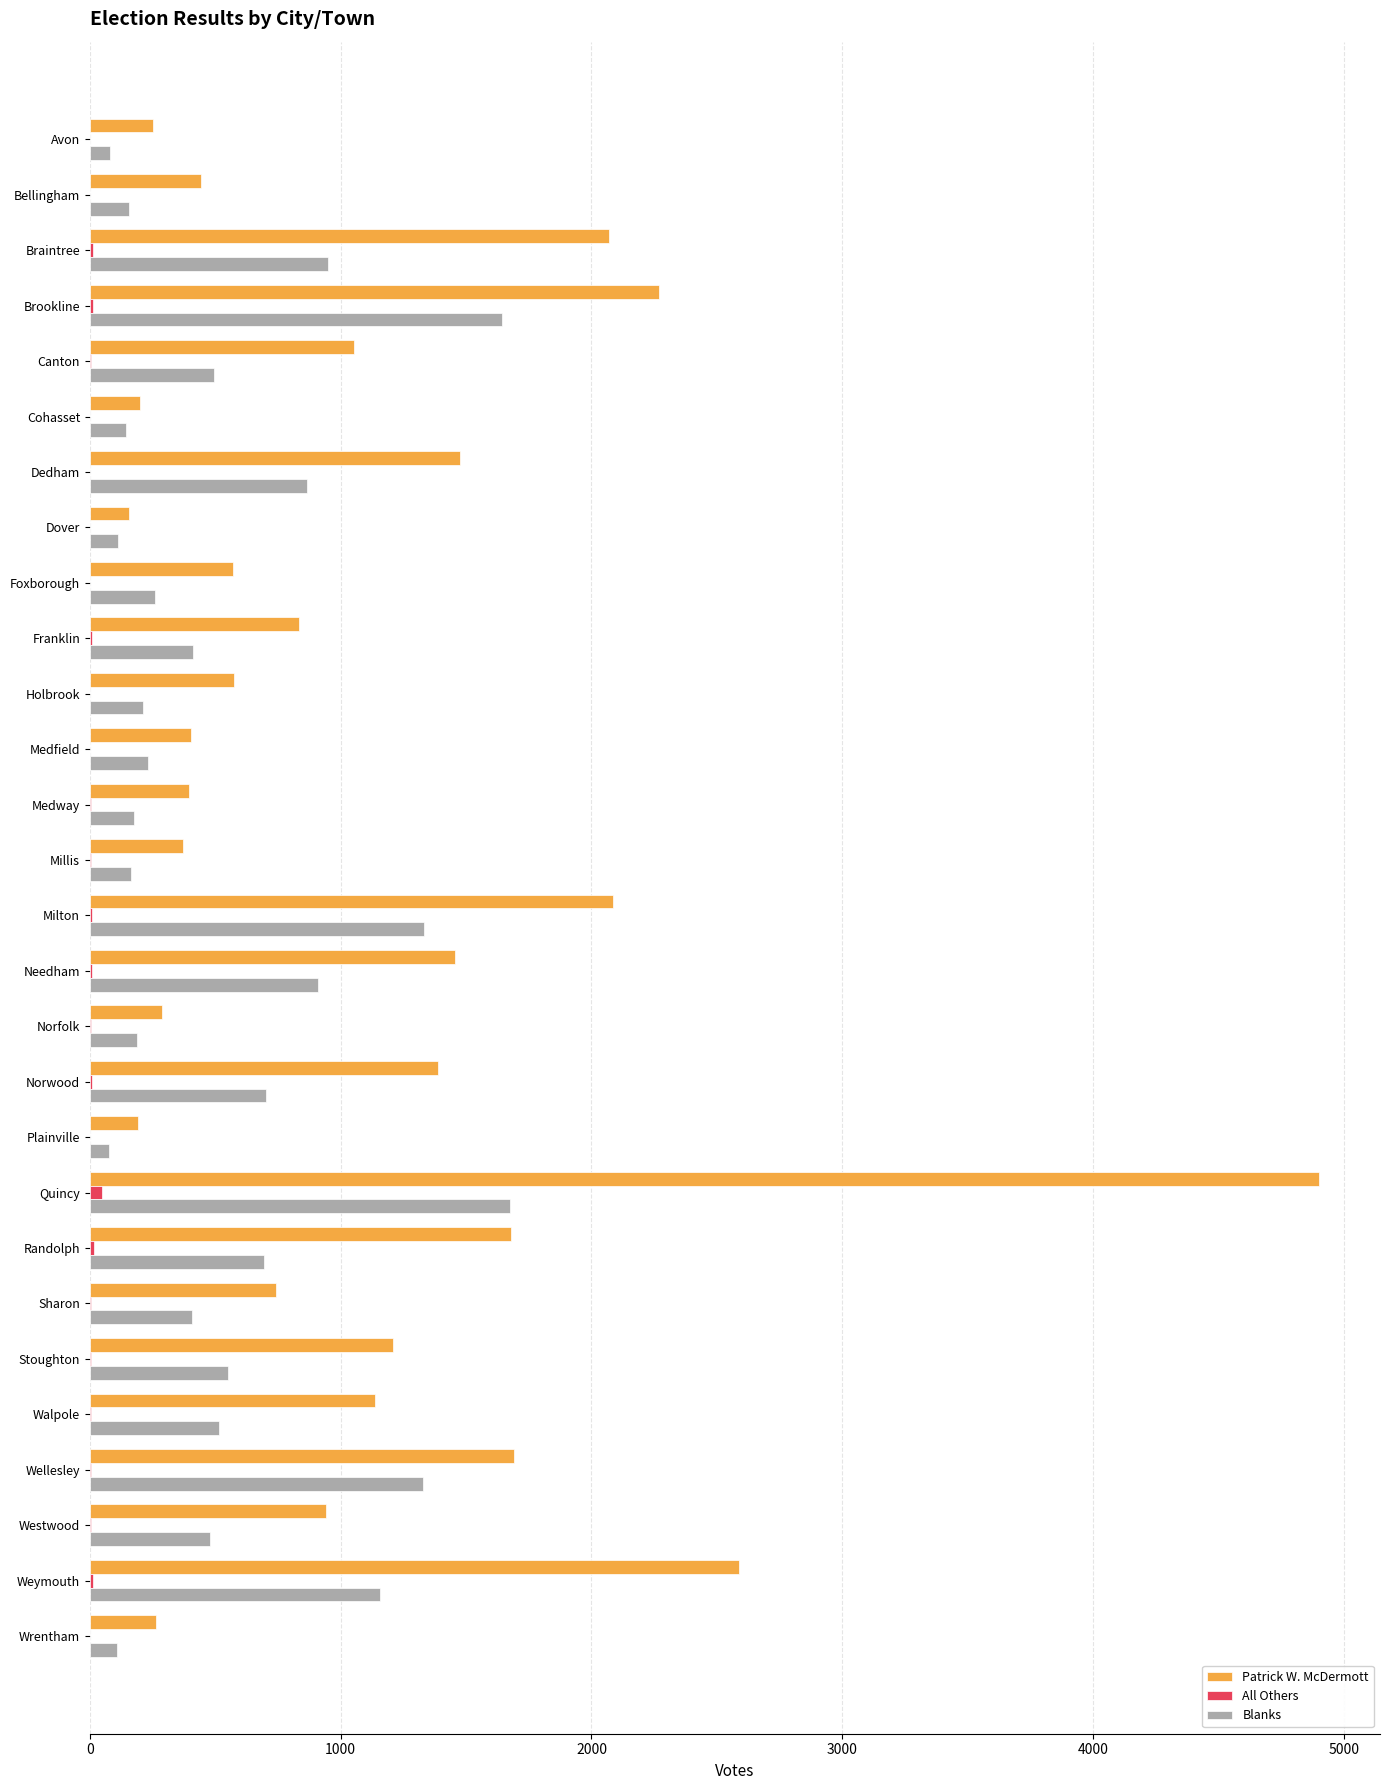

Is it true that Blanks equals 126 at Walpole?

False